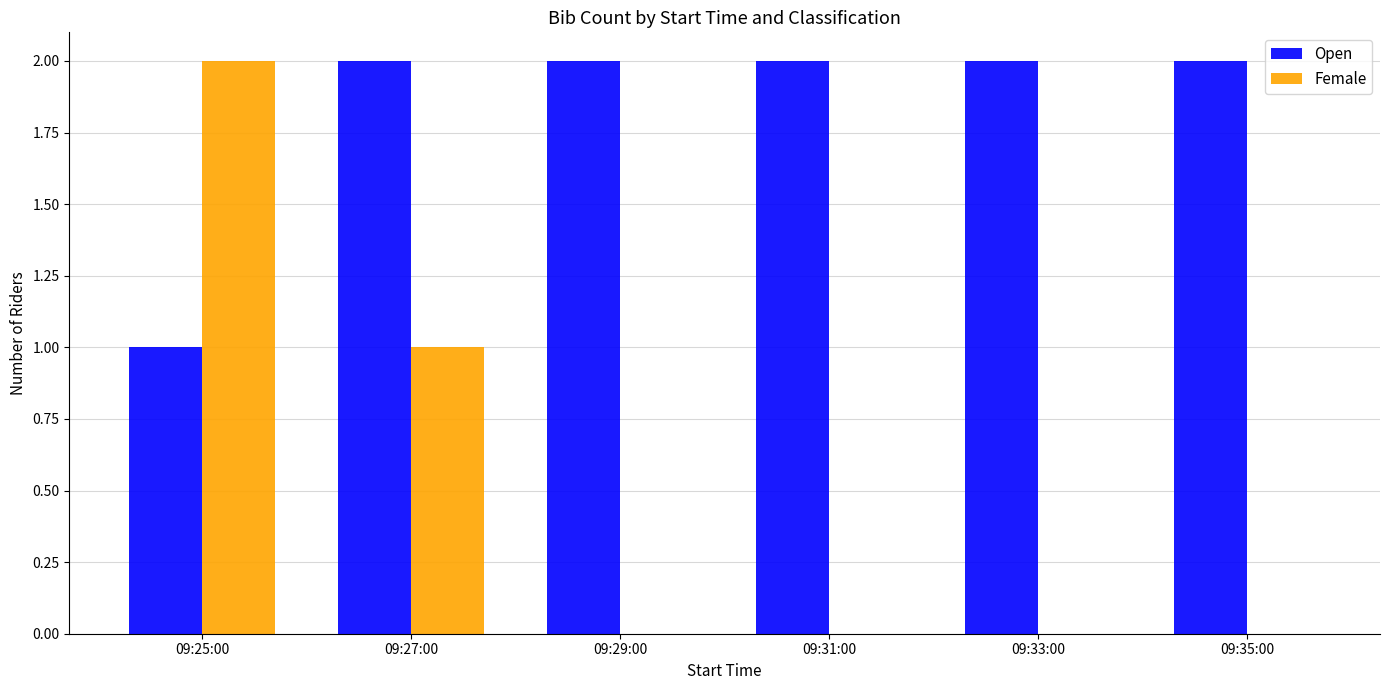

How many Open values are between 2 and 3?

5